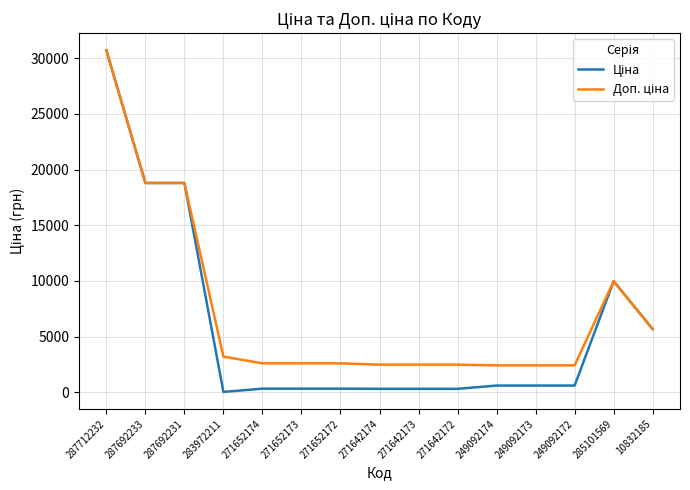

What is the greatest value displayed?

30717.1